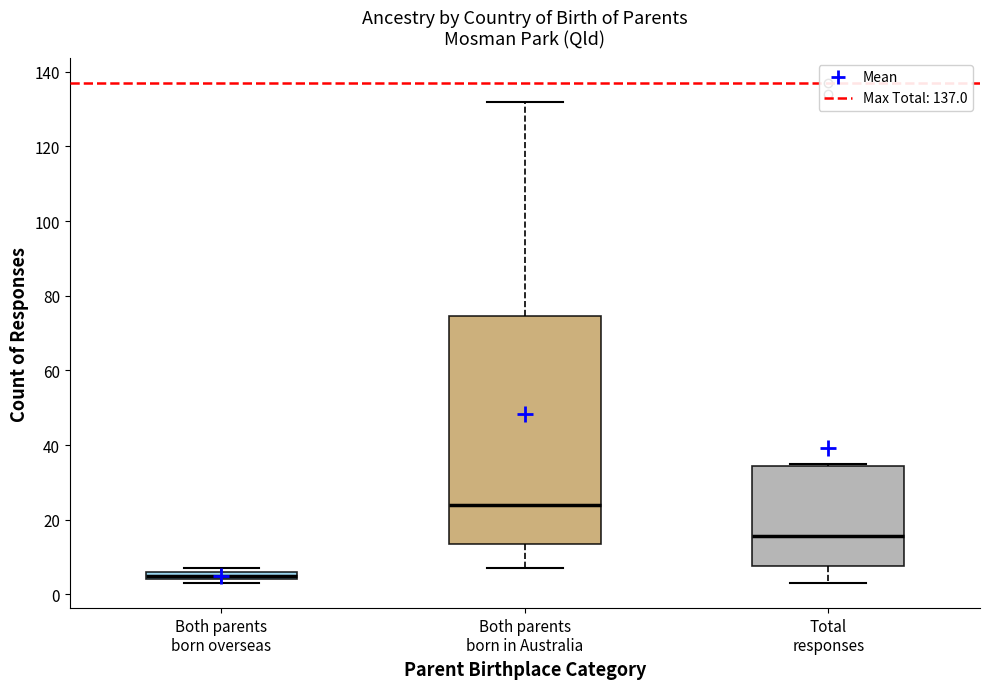

Which box's median line is the highest?

Both parents born in Australia